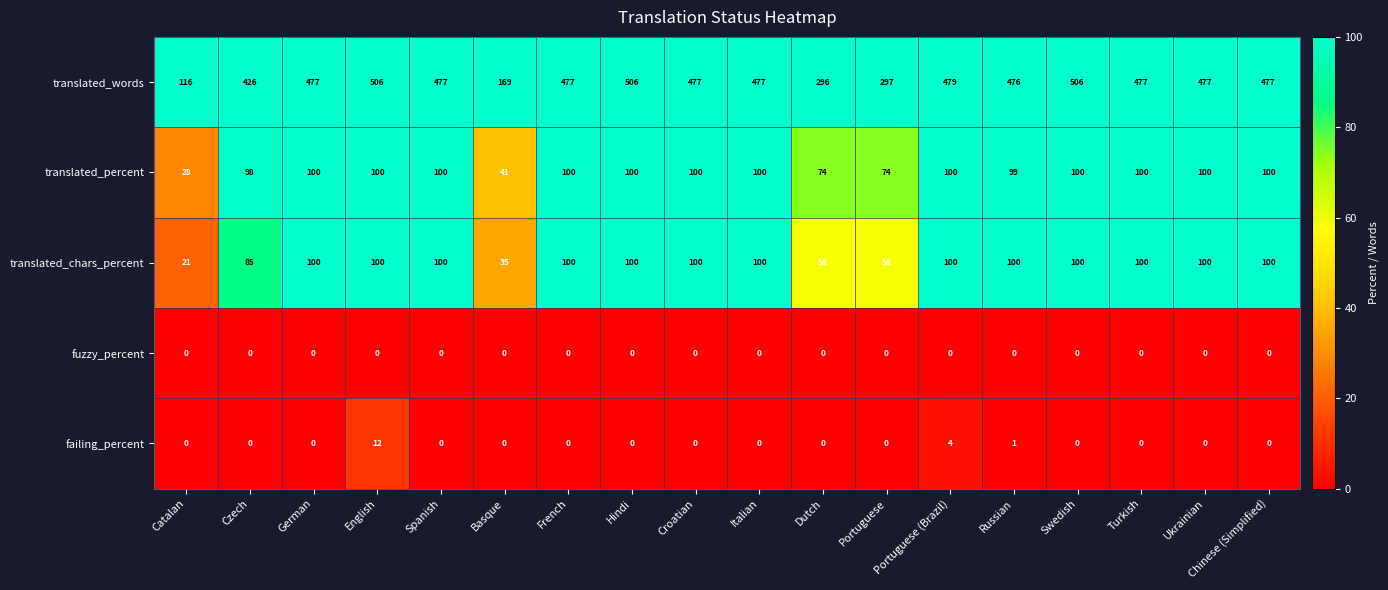

The value of translated_words at French is 711. True or false?

False